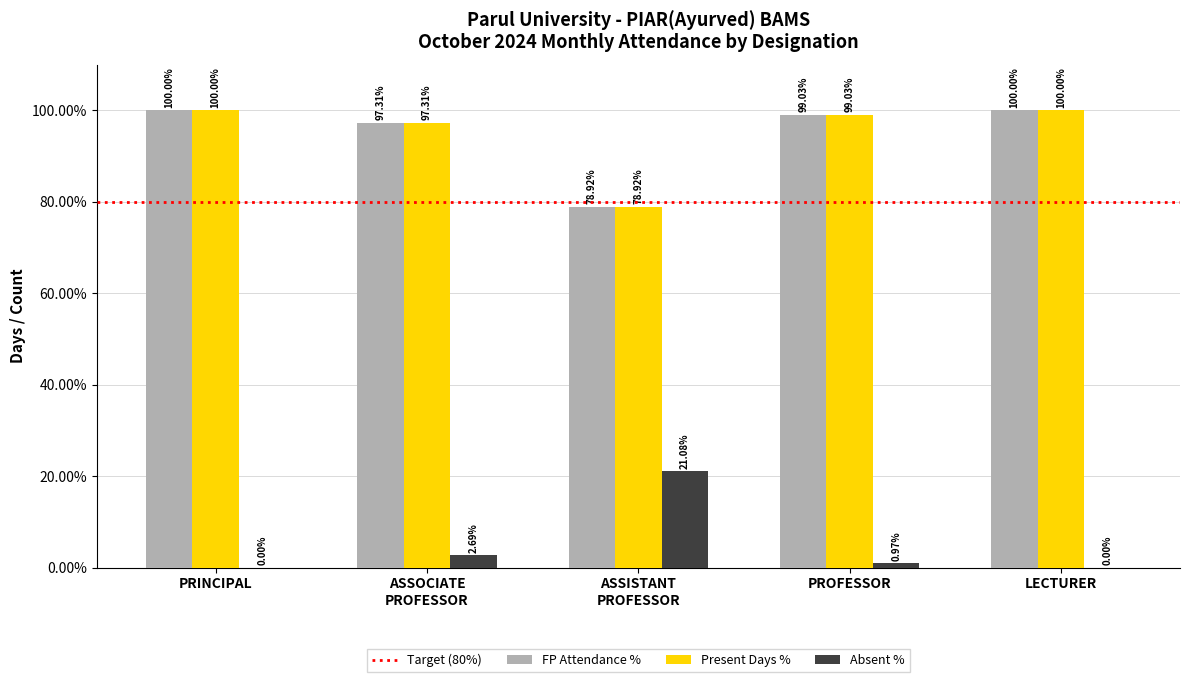

Are the bars horizontal?

No